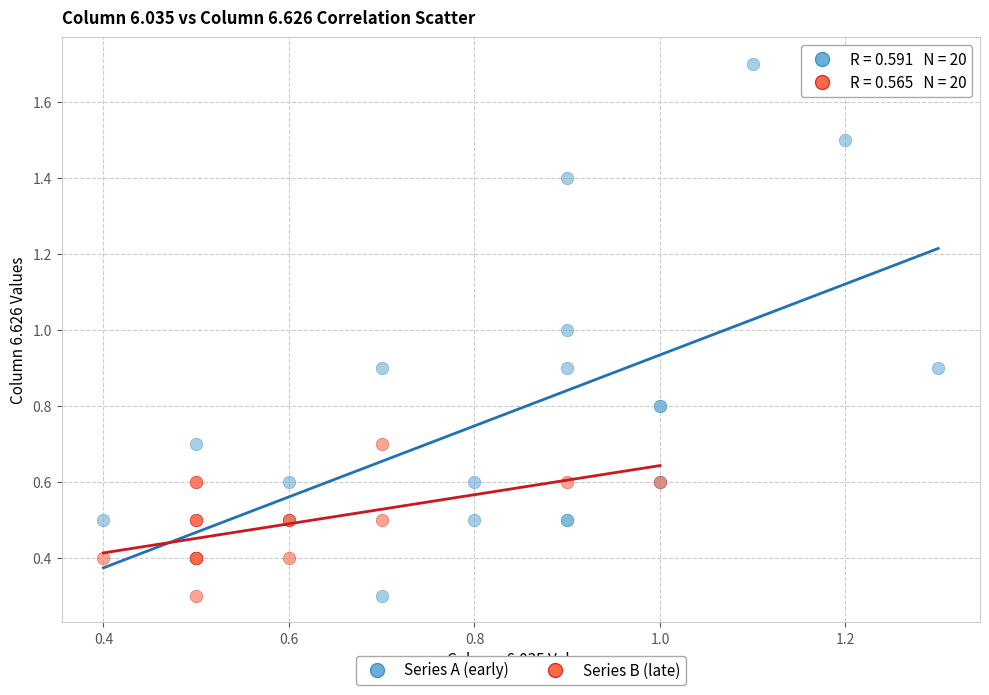

Which series has the largest Y range (max minus min)?

Series A (early)